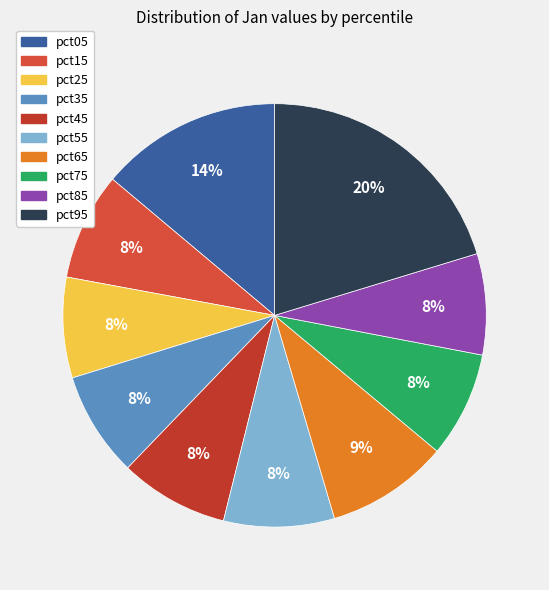

Is it true that pct45 is 18% of the pie?

False